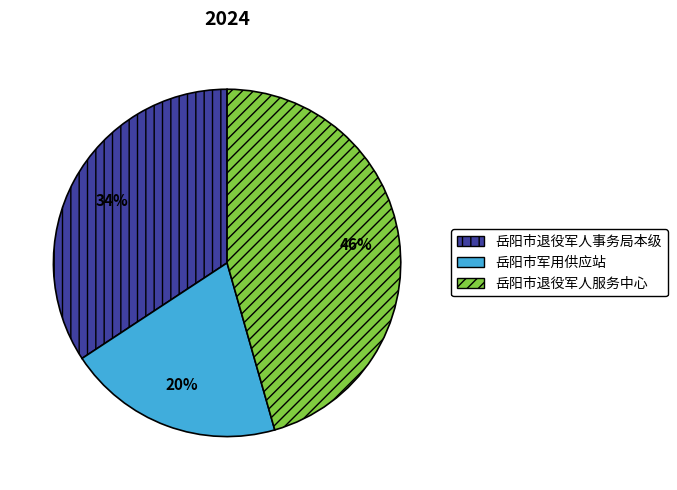

To the nearest percent, what is the difference between the 岳阳市军用供应站 and 岳阳市退役军人事务局本级 slice percentages?

14%